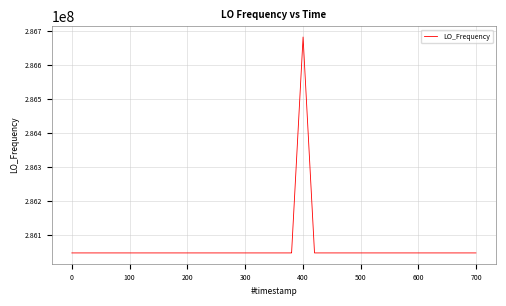

What is the smallest value displayed?

286046995.2